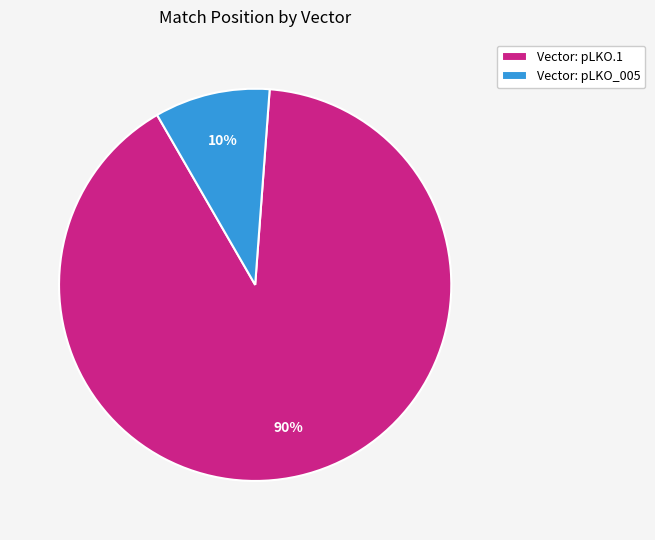

Do Vector: pLKO_005 and Vector: pLKO.1 together represent more than half of the pie?

Yes